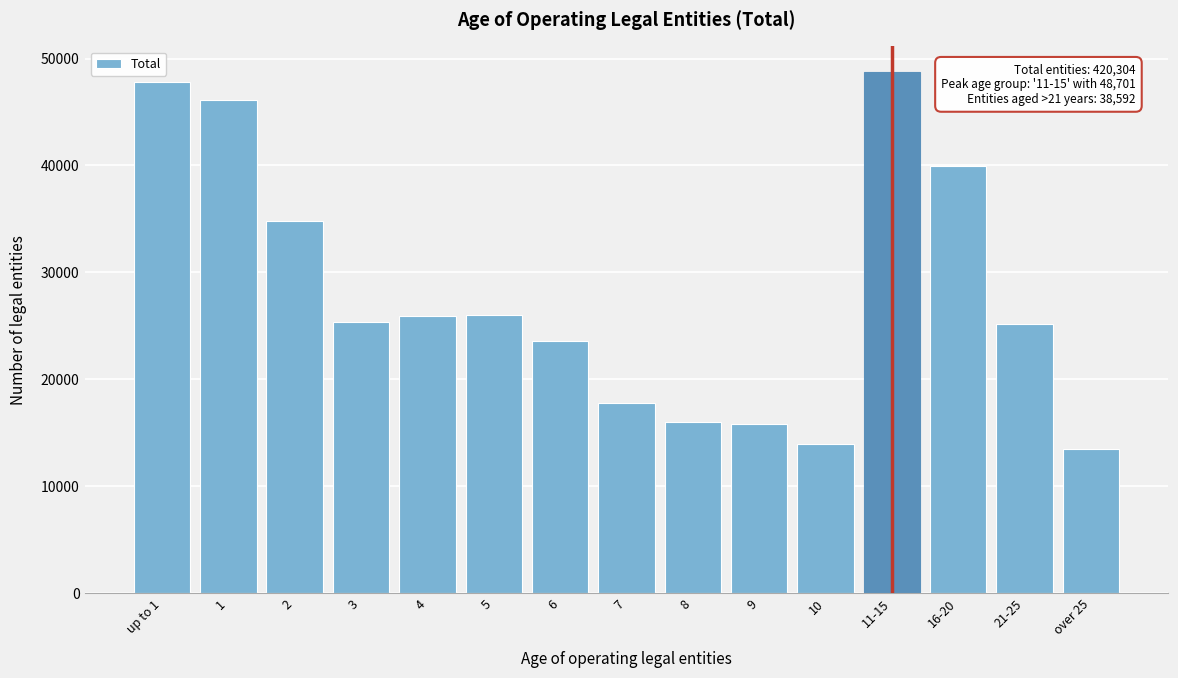

What is the sum of the values at 7 and 4?

43709